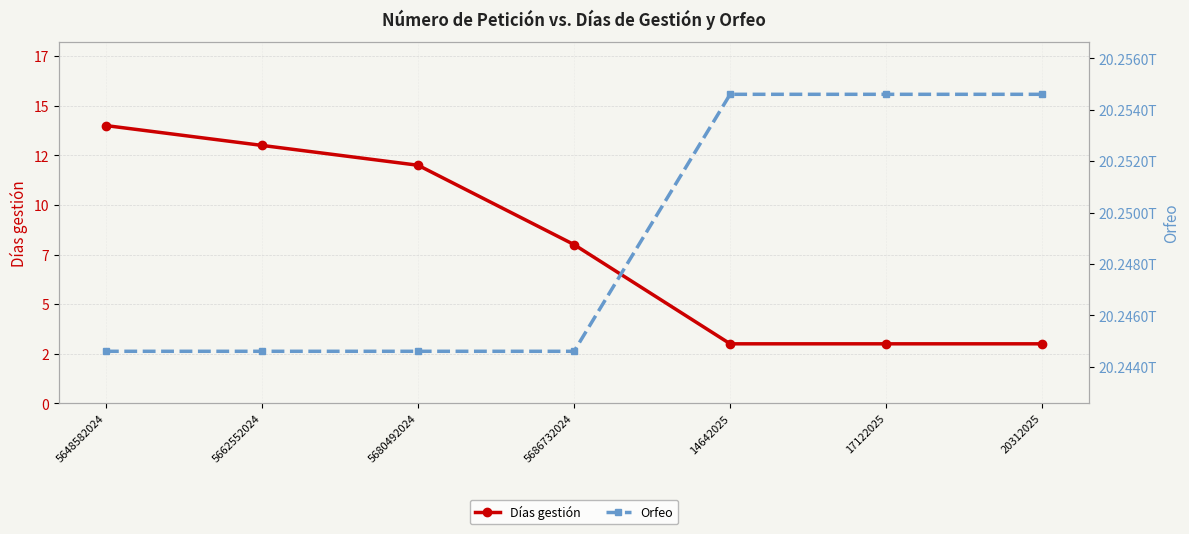

At how many categories does at least one series exceed 1018148240558?

7